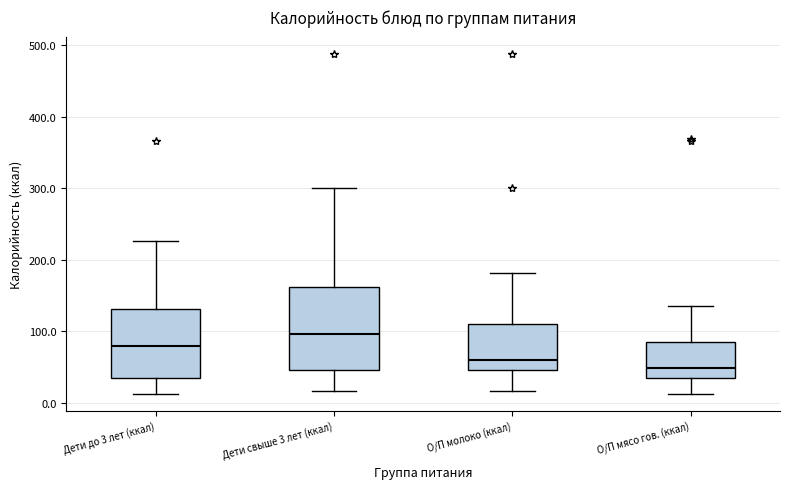

Reading left to right, read every box against the y-axis: the position of its median line, the range the box covers, and the ends of its whiskers. The values are not printed on the chart, so give them approximately, as read against the axis.

Дети до 3 лет (ккал): median 80, box 30 to 130, whiskers 10 to 230
Дети свыше 3 лет (ккал): median 100, box 50 to 160, whiskers 20 to 300
О/П молоко (ккал): median 60, box 50 to 110, whiskers 20 to 180
О/П мясо гов. (ккал): median 50, box 40 to 80, whiskers 10 to 140